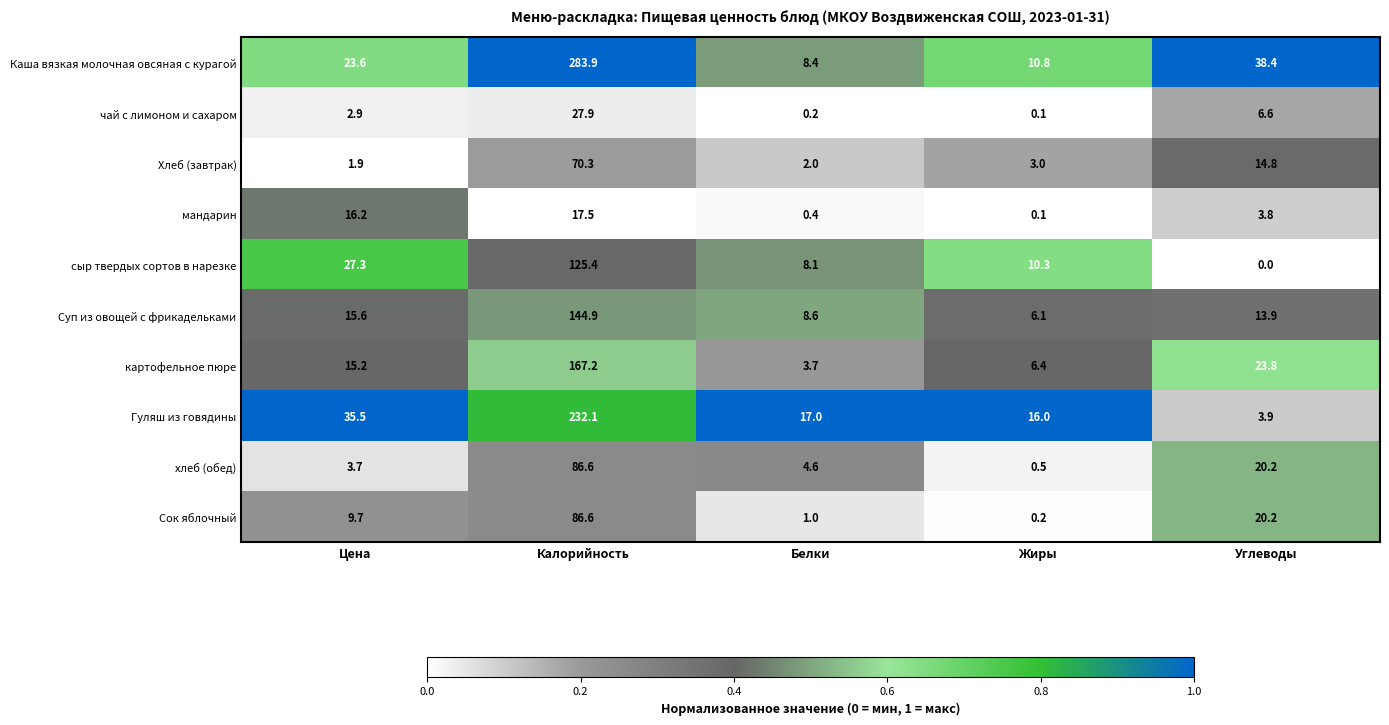

Which series has the largest total across all categories?

Каша вязкая молочная овсяная с курагой